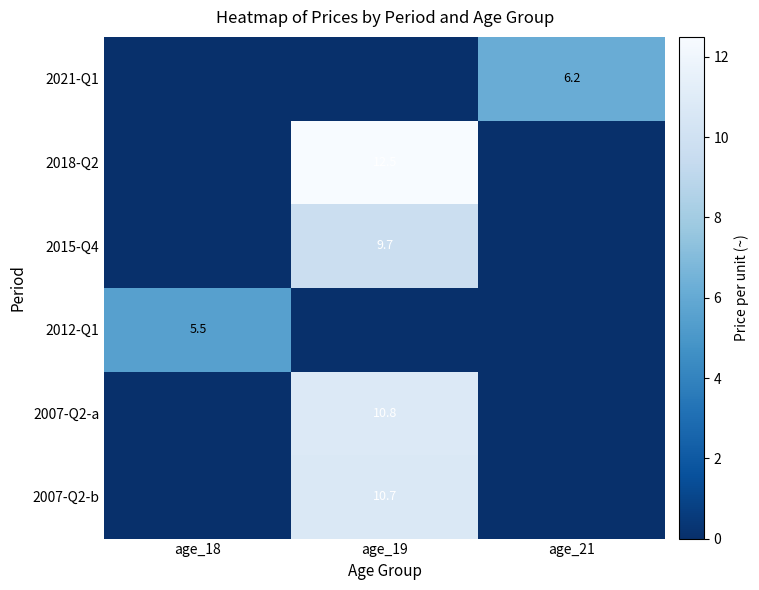

At how many categories does at least one series exceed 0?

3